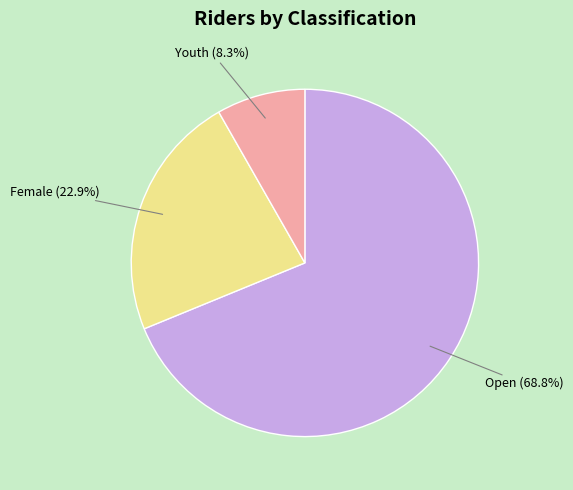

Does any single category account for the majority?

Yes